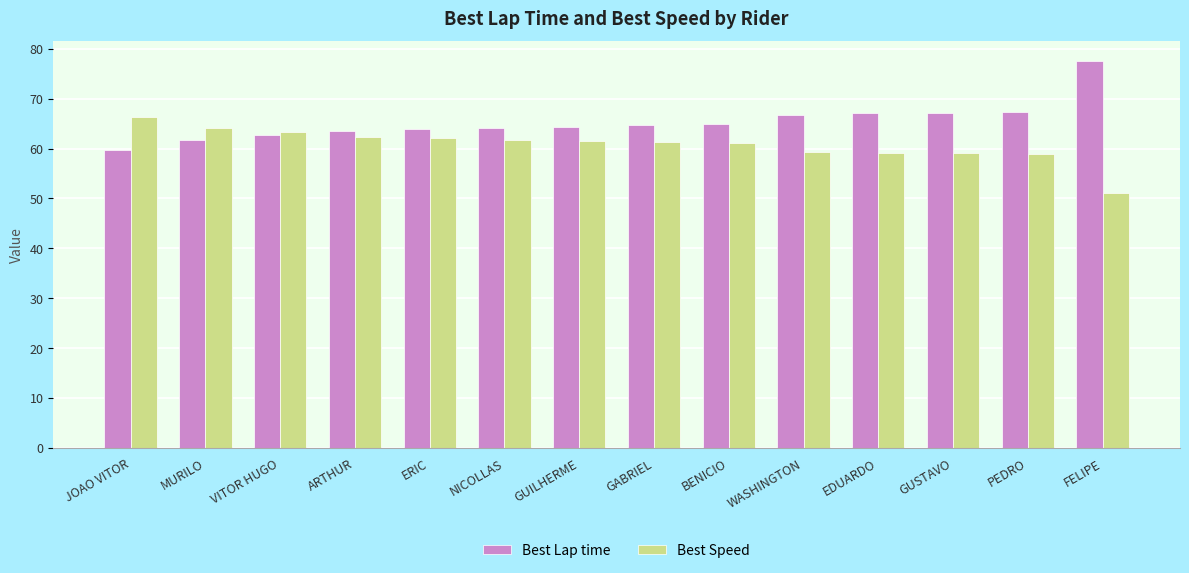

What are all the series names shown in the legend?

Best Lap time, Best Speed